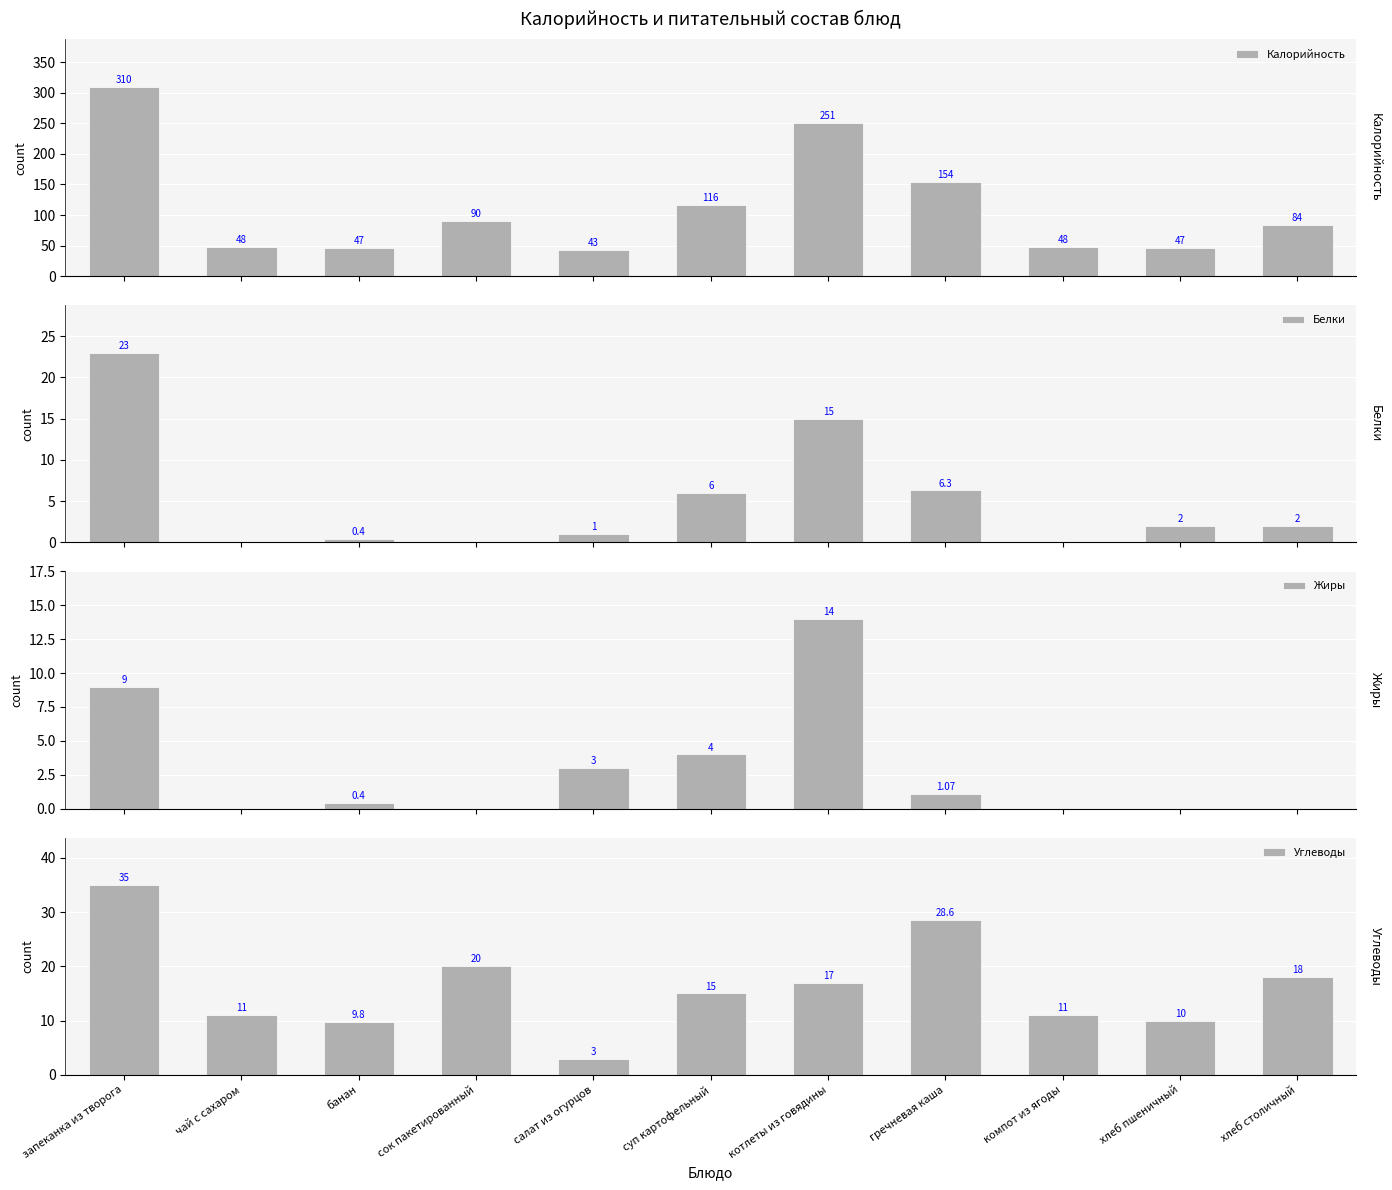

What is the difference between the highest and lowest values at компот из ягоды?

48.0